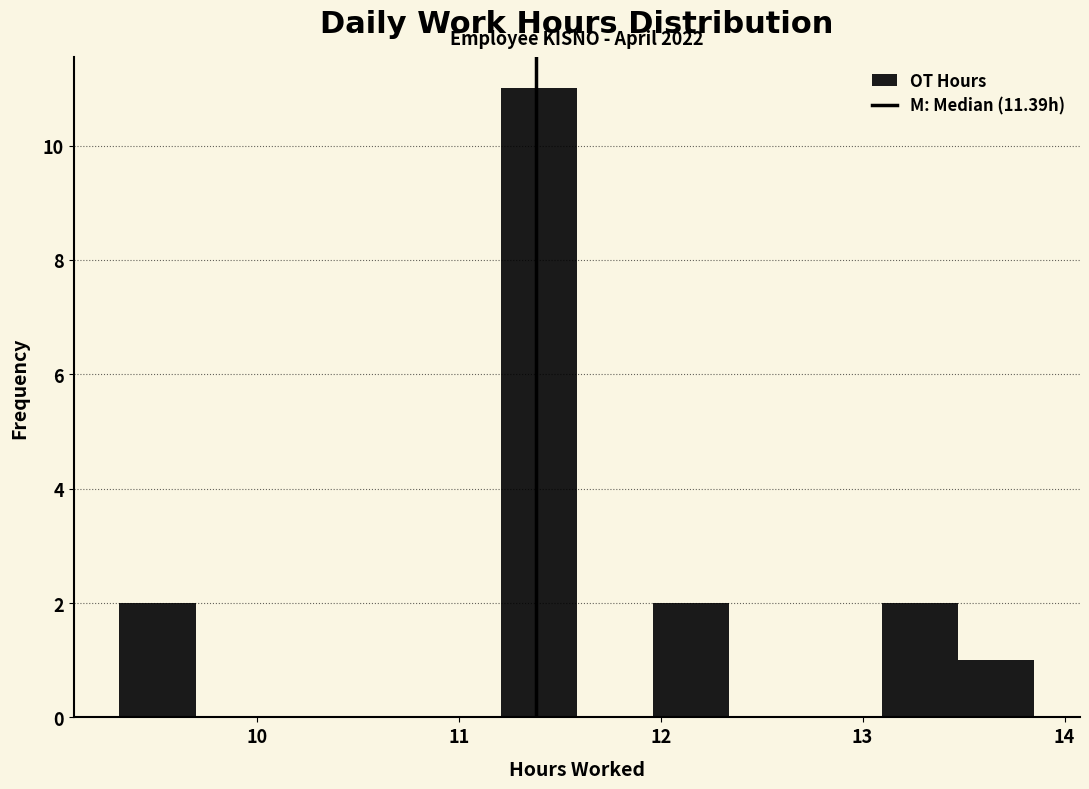

Read against the x-axis, roughly where is the centre of the tallest bar?

11.4